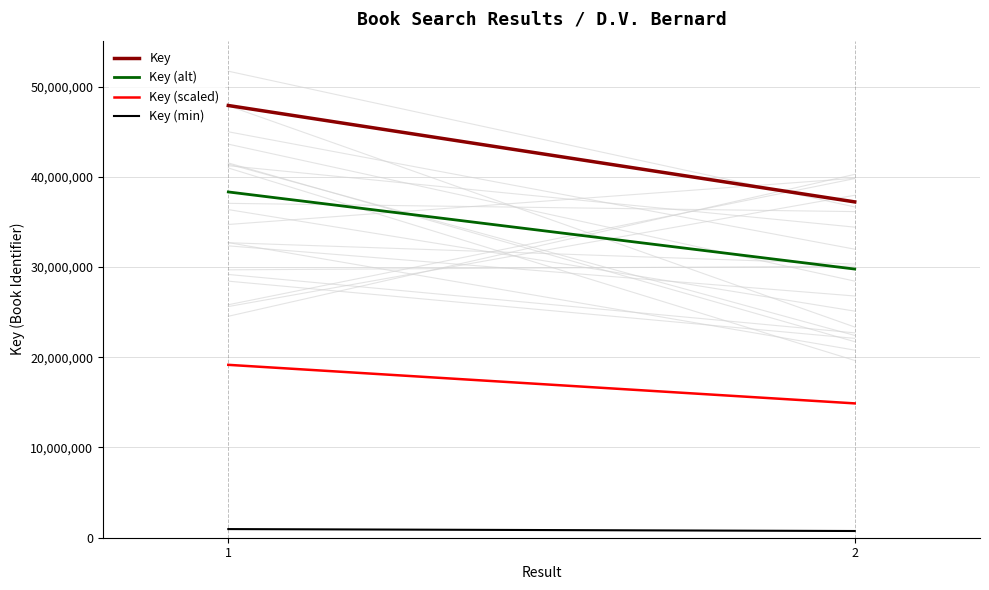

What is the greatest value displayed?

47903512.0